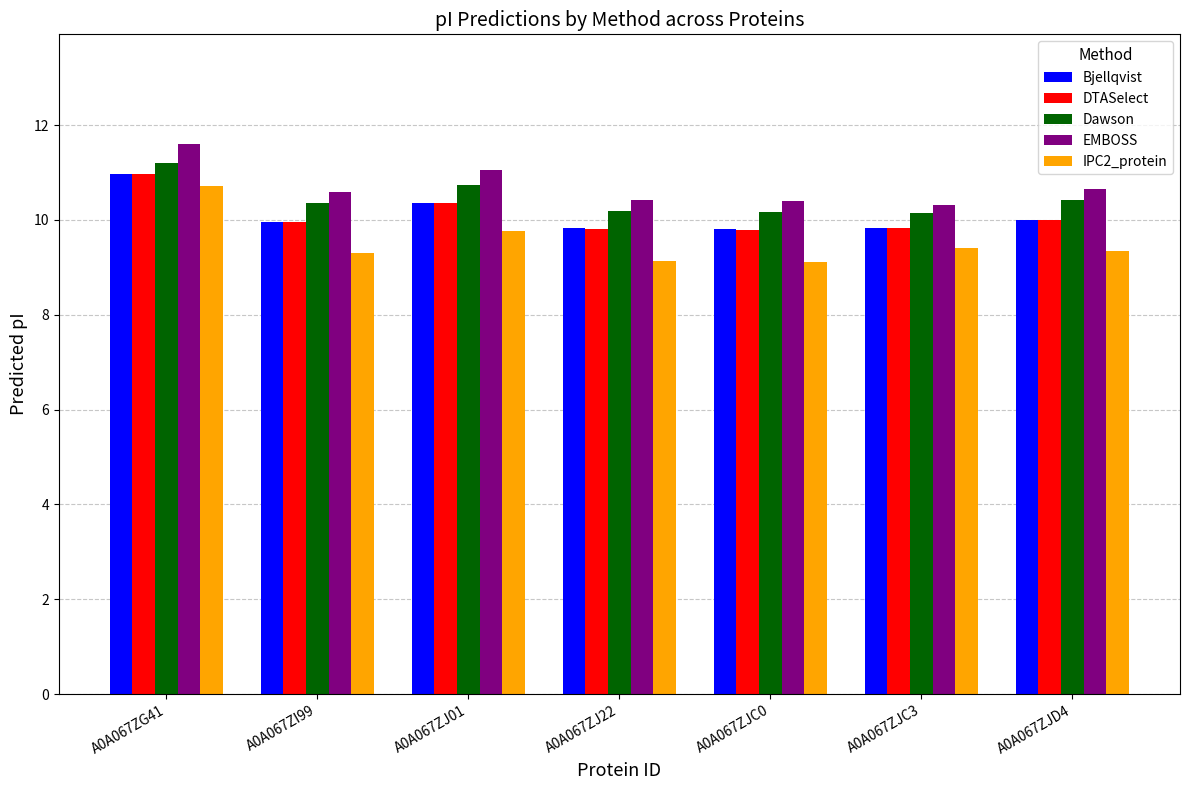

At which category does the chart reach its peak across all series?

A0A067ZG41